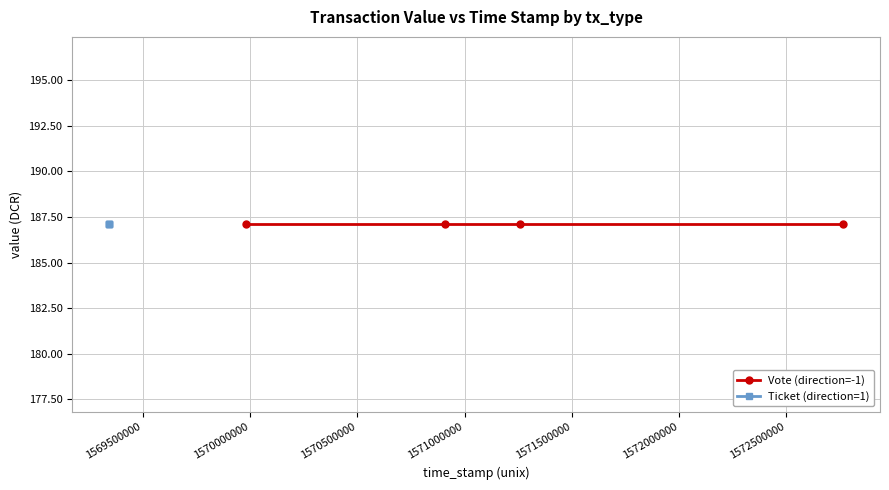

What are all the series names shown in the legend?

Vote (direction=-1), Ticket (direction=1)